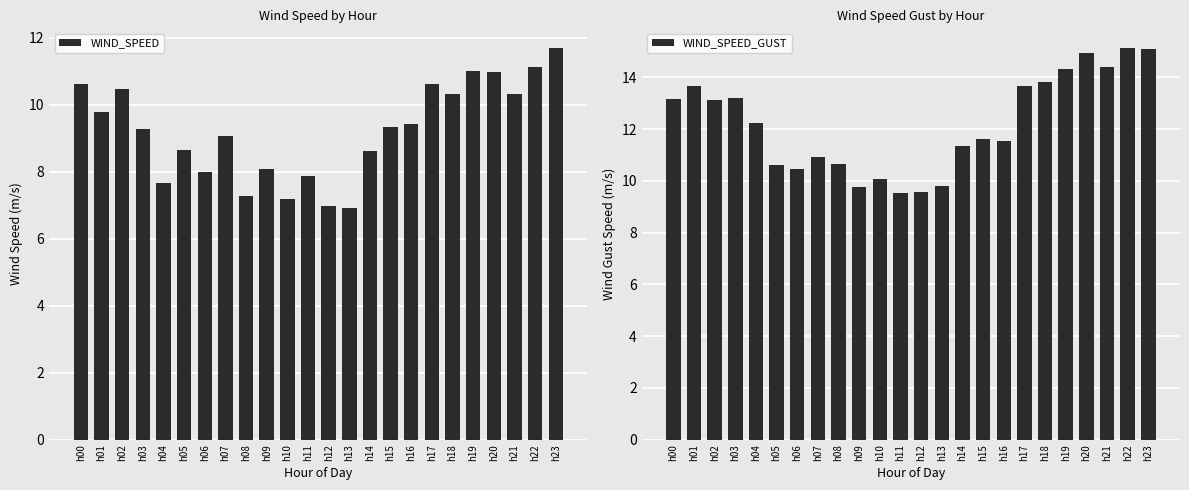

What is the minimum value for WIND_SPEED_GUST?

9.5